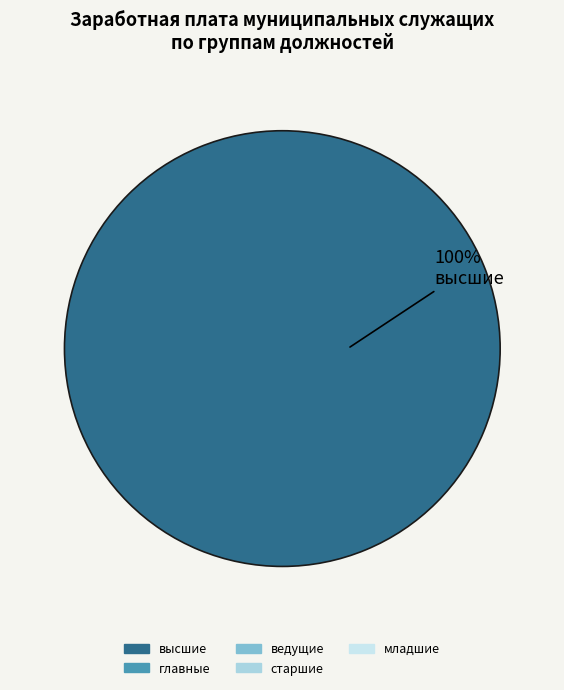

Is there a majority slice in this chart?

Yes